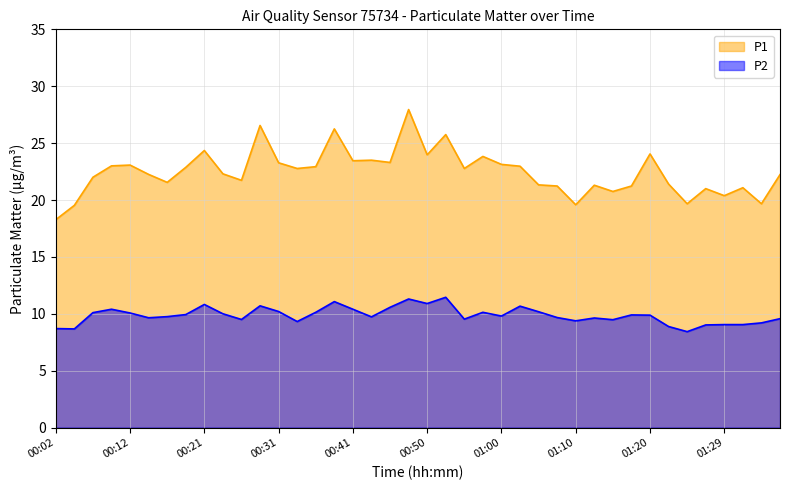

True or false: P2 has more than 0 points higher than both neighbors.

True